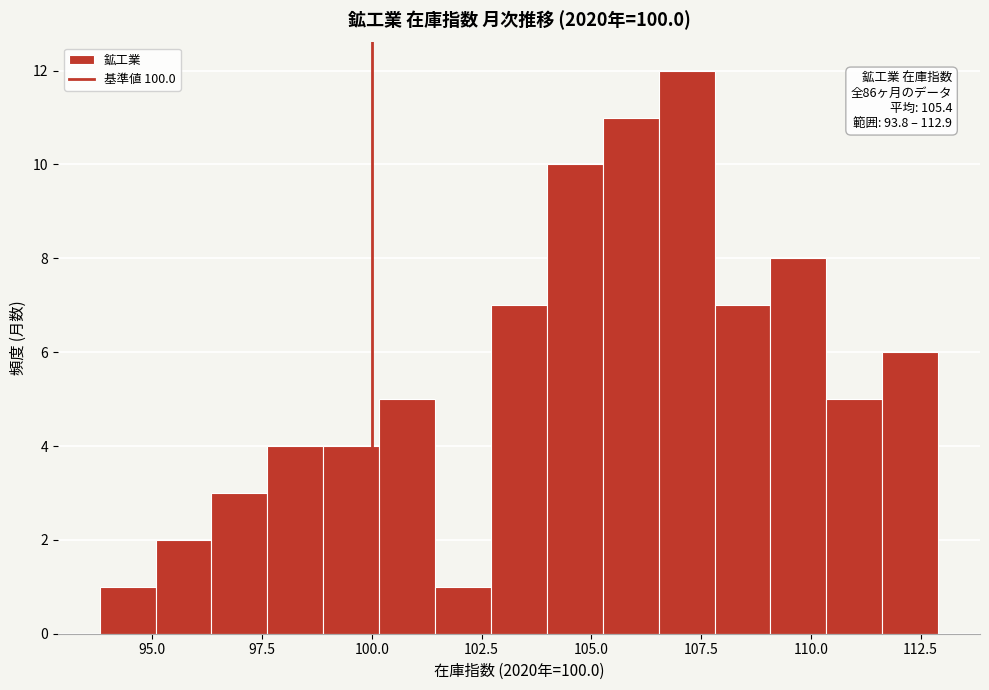

Read against the x-axis, roughly where is the centre of the tallest bar?

107.0